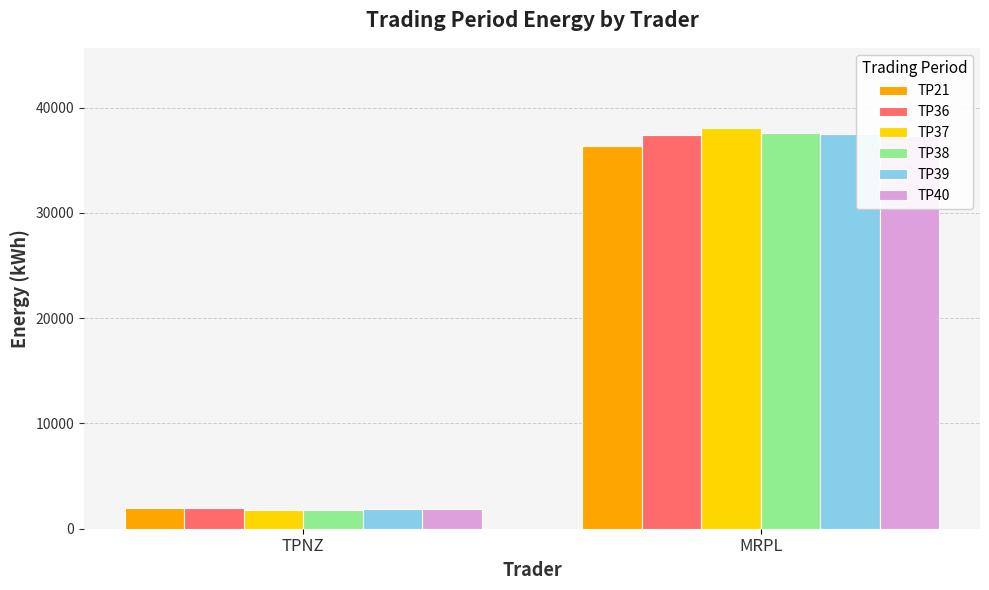

Count the number of data series in this chart.

6